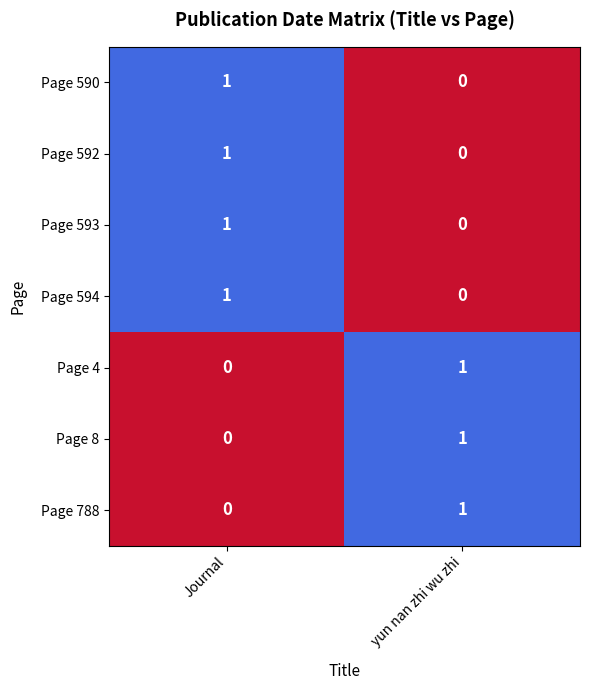

The value of Page 4 at Journal is 1. True or false?

False